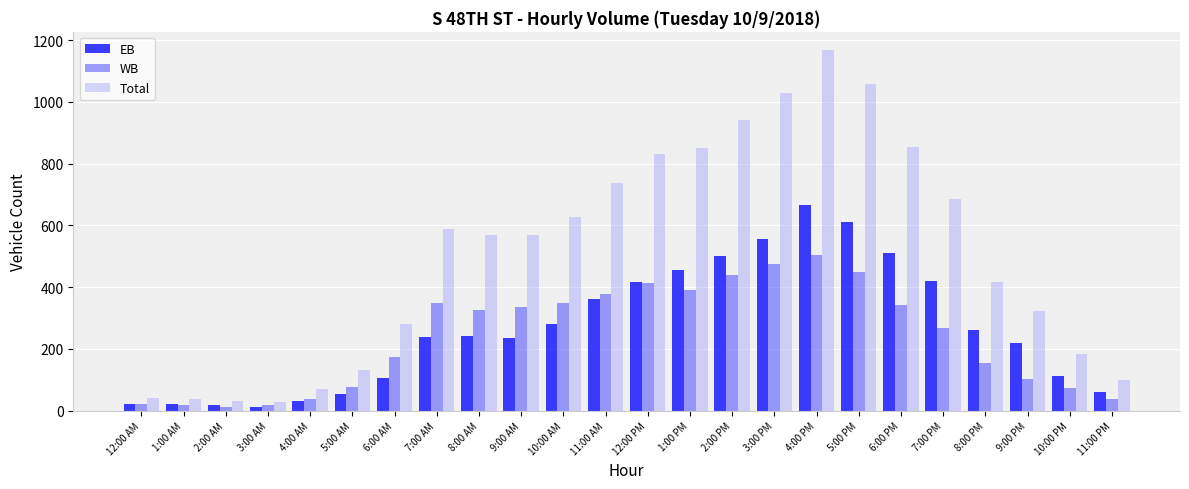

What is the average value of the WB series?

239